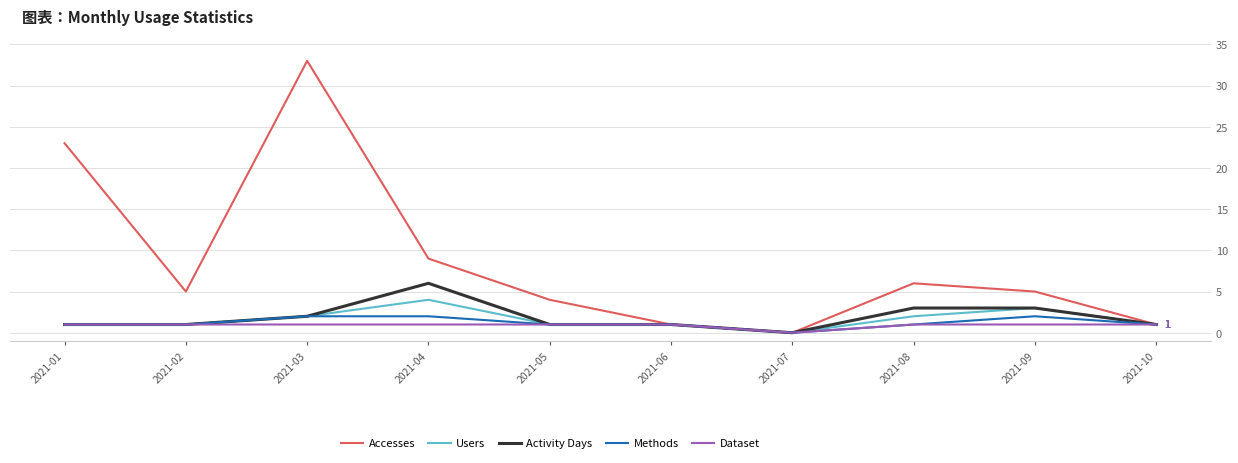

Which series has the largest range (max minus min)?

Accesses